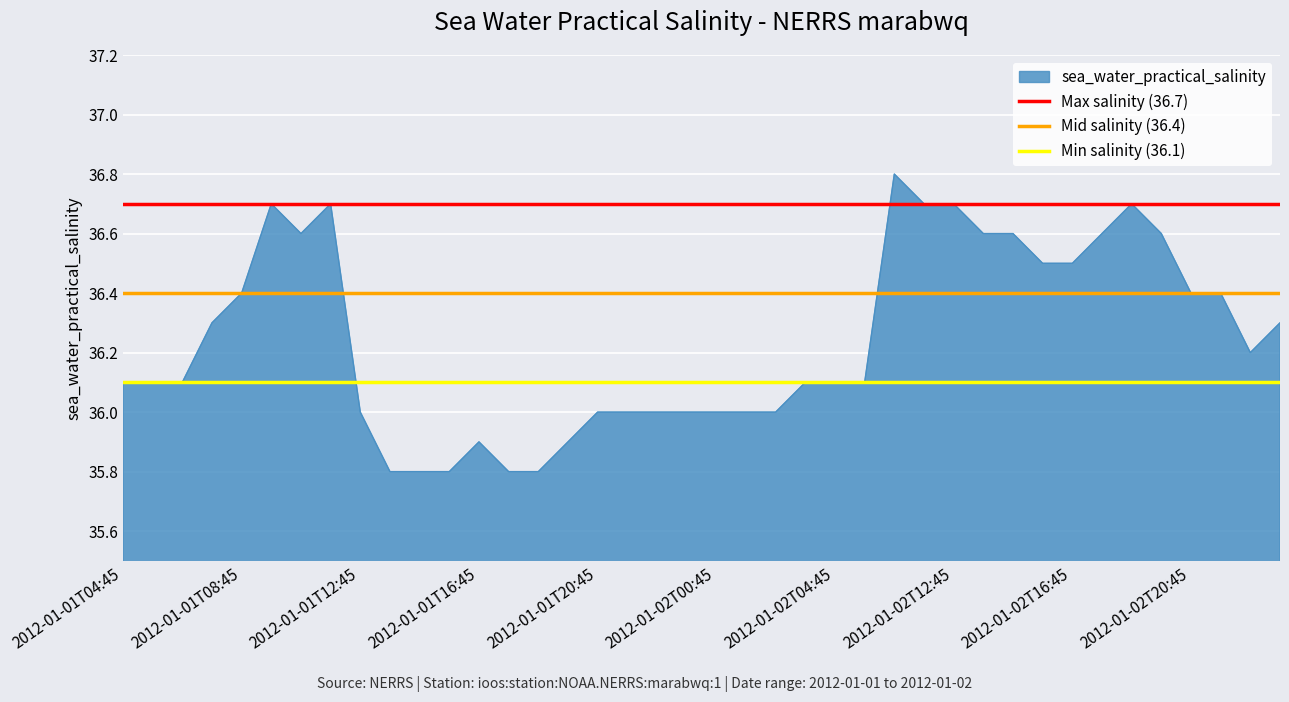

Which series has the largest total across all categories?

Max salinity (36.7)